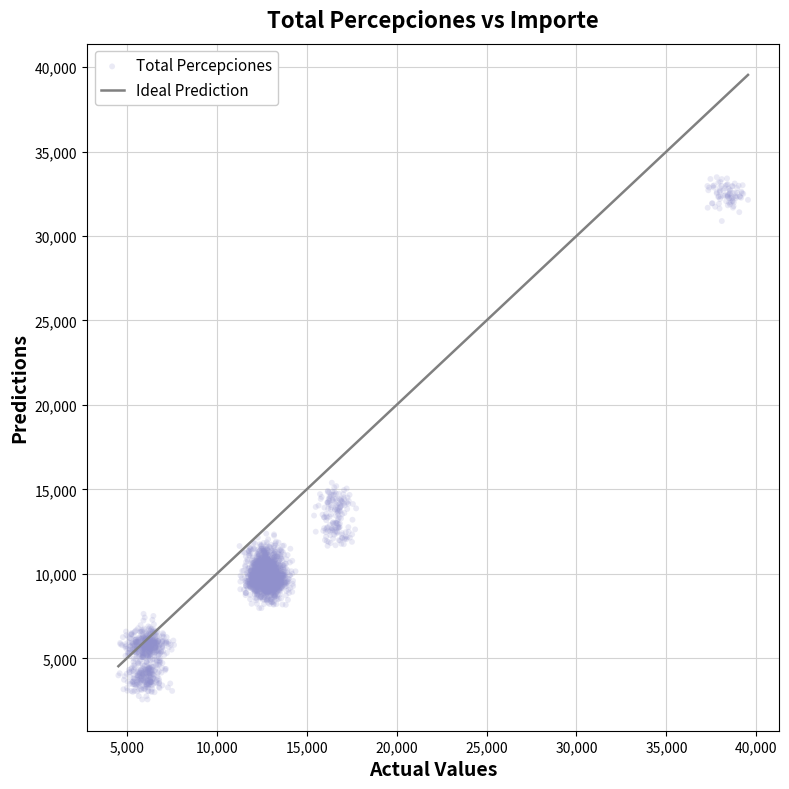

What is the range of X values (max minus min)?

35005.7